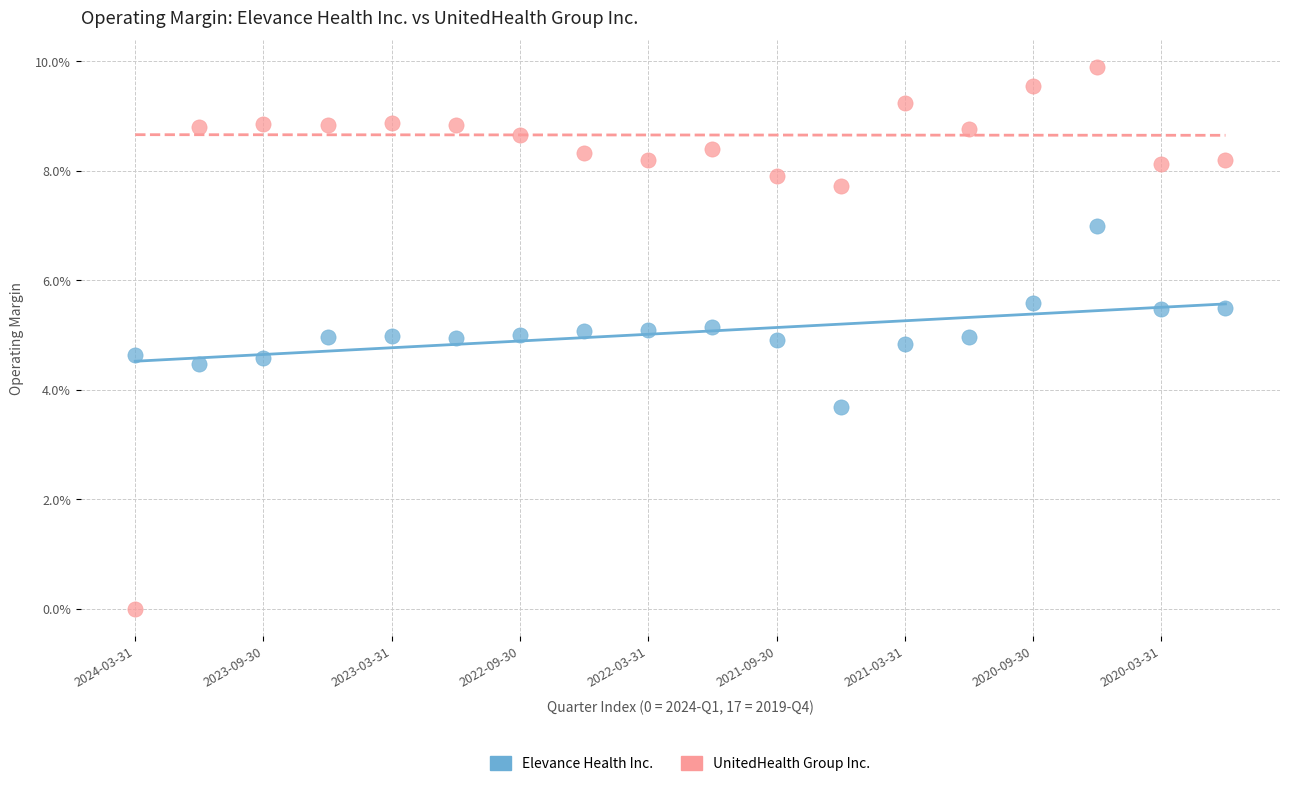

Which series has the widest spread of Y values?

UnitedHealth Group Inc.